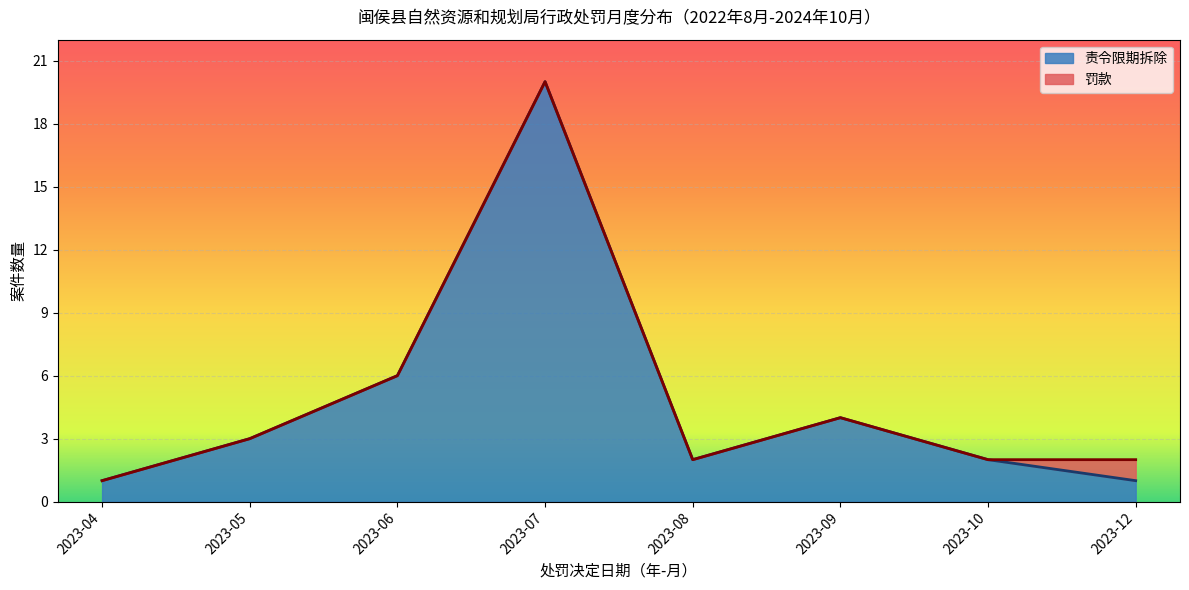

At which label does 责令限期拆除 reach its peak?

2023-07